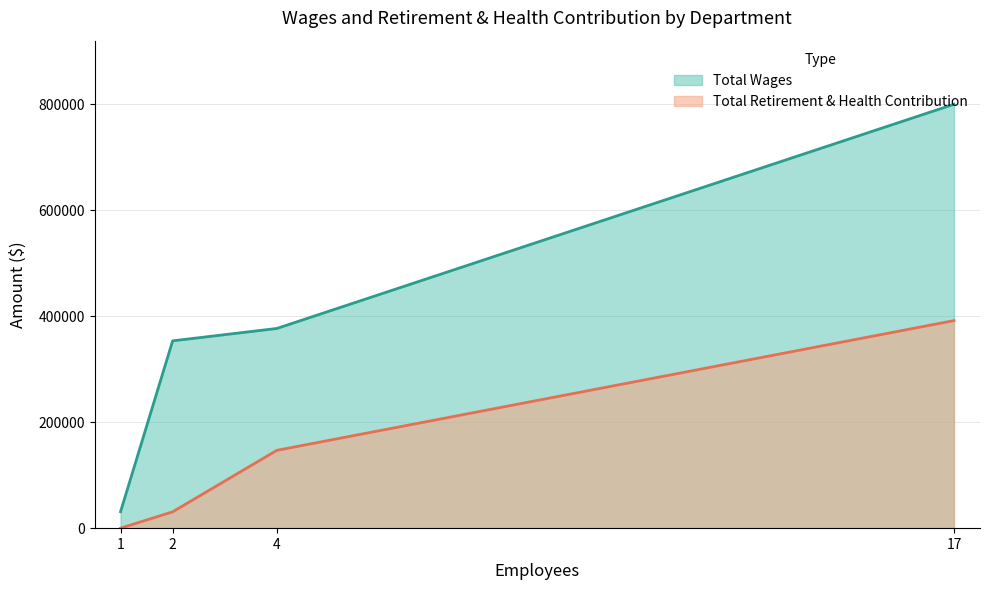

What is the maximum value shown in the chart?

799836